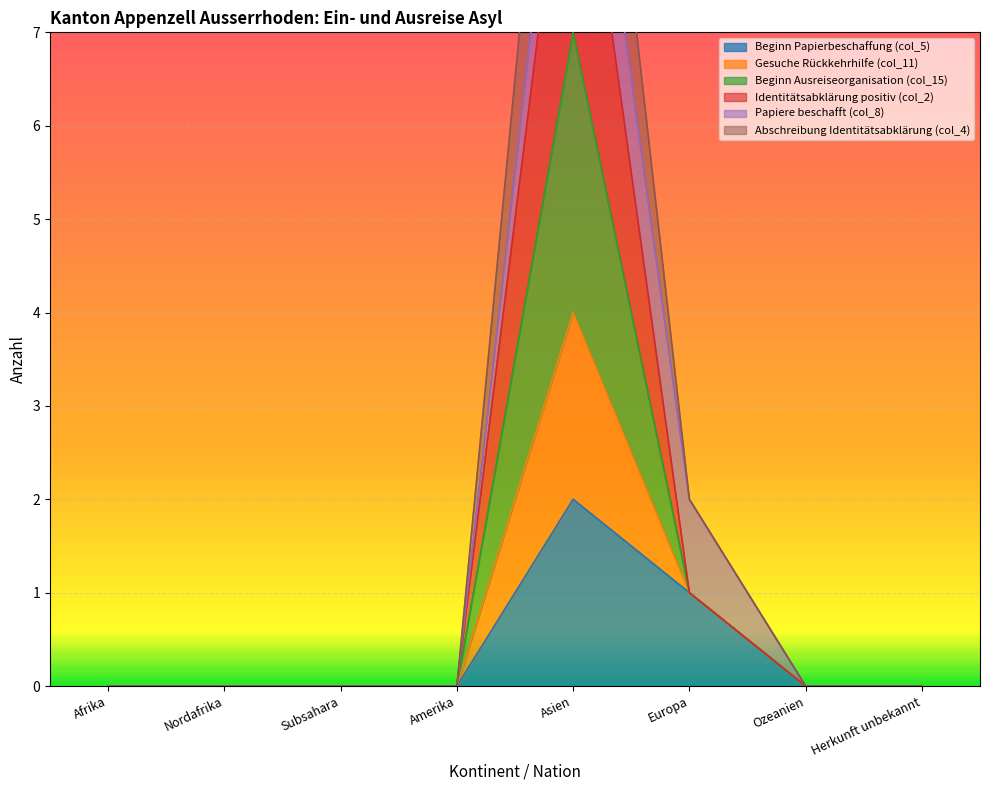

What is the difference between the maximum and second lowest values in the Beginn Ausreiseorganisation (col_15) series?

7